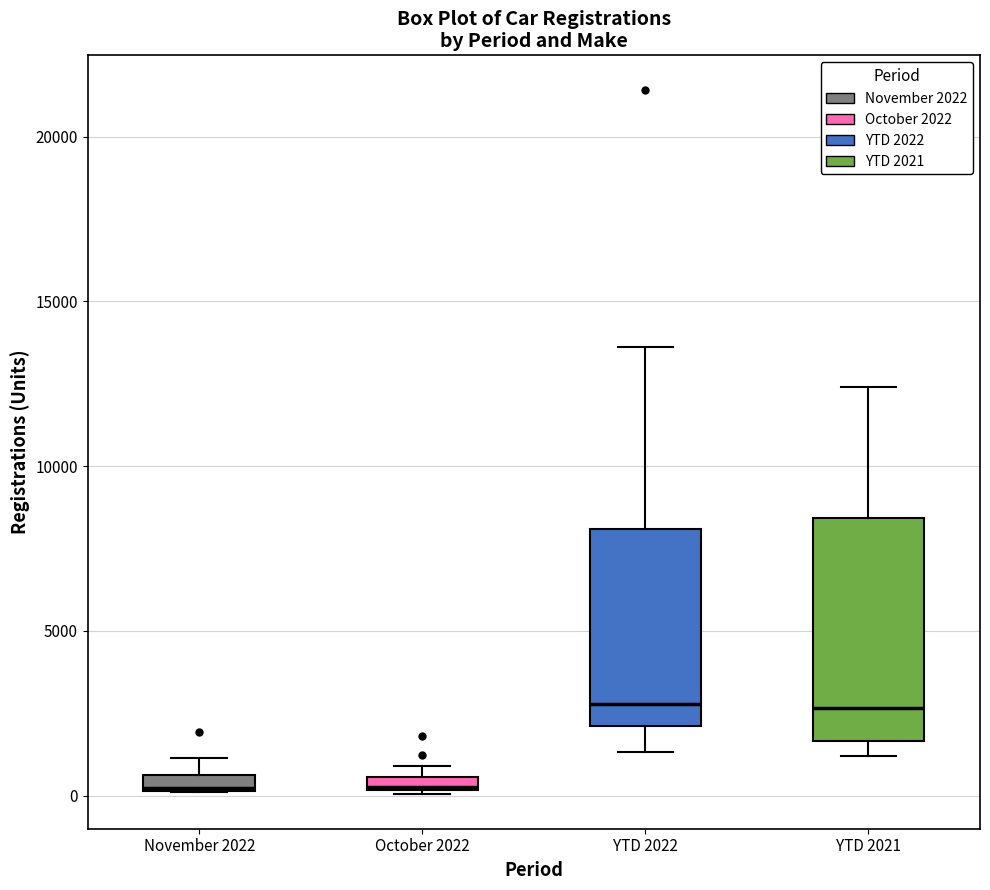

Which box is the tallest, from its lower edge to its upper edge?

YTD 2021